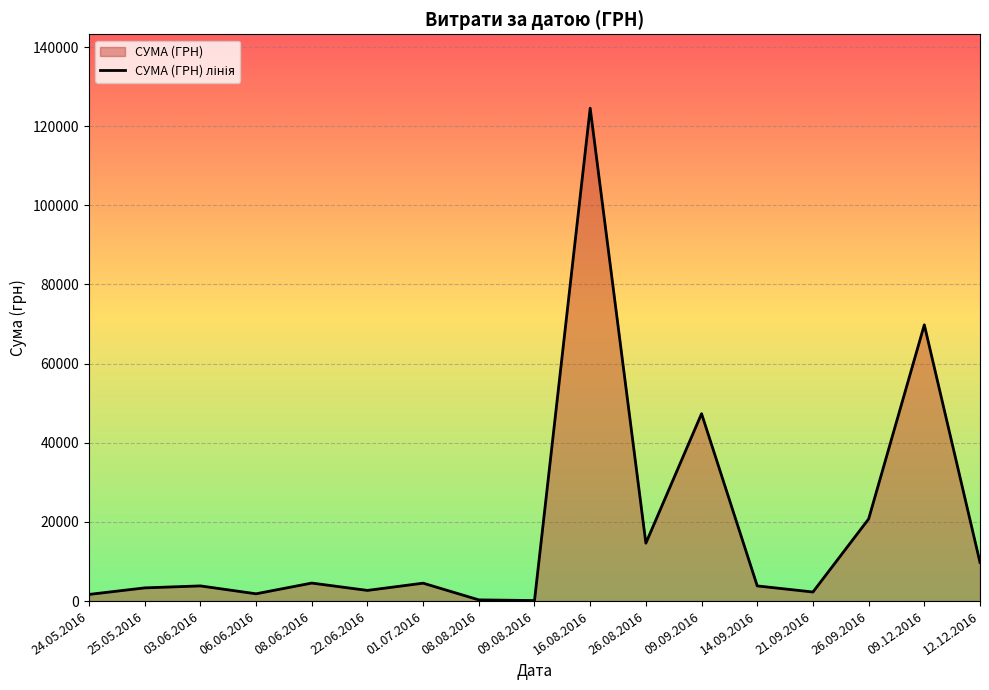

List the labels in order of value, smallest first.

09.08.2016, 08.08.2016, 24.05.2016, 06.06.2016, 21.09.2016, 22.06.2016, 25.05.2016, 14.09.2016, 03.06.2016, 01.07.2016, 08.06.2016, 12.12.2016, 26.08.2016, 26.09.2016, 09.09.2016, 09.12.2016, 16.08.2016